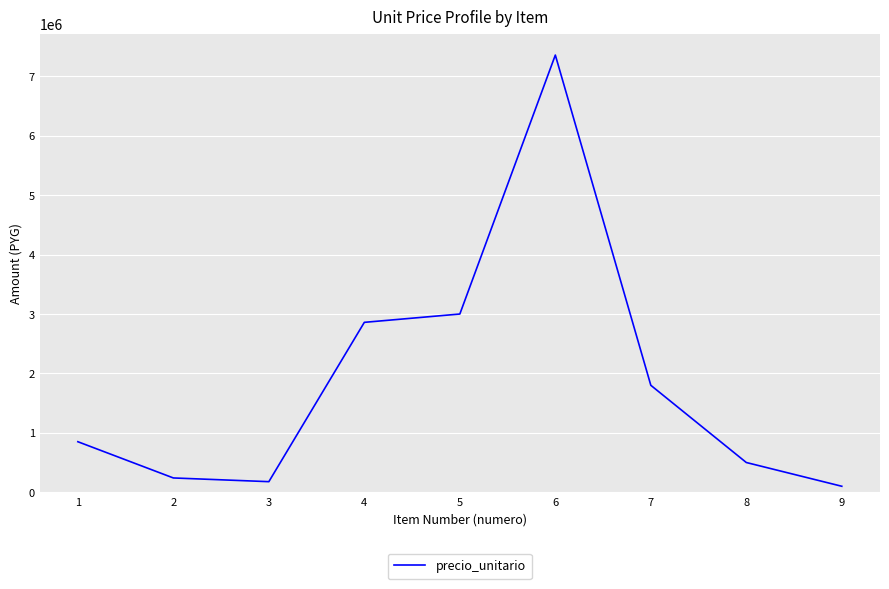

What is the ratio of the value at 6 to the value at 3?

41.5